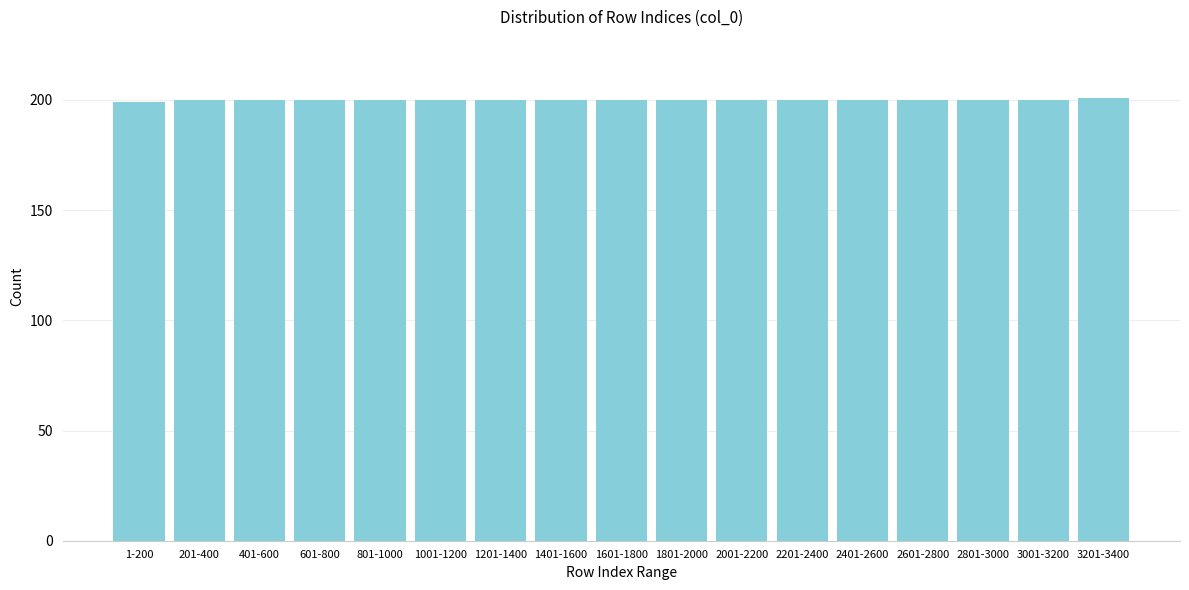

Reading right to left, list all the values displayed in this chart.

3201-3400=201	3001-3200=200	2801-3000=200	2601-2800=200	2401-2600=200	2201-2400=200	2001-2200=200	1801-2000=200	1601-1800=200	1401-1600=200	1201-1400=200	1001-1200=200	801-1000=200	601-800=200	401-600=200	201-400=200	1-200=199